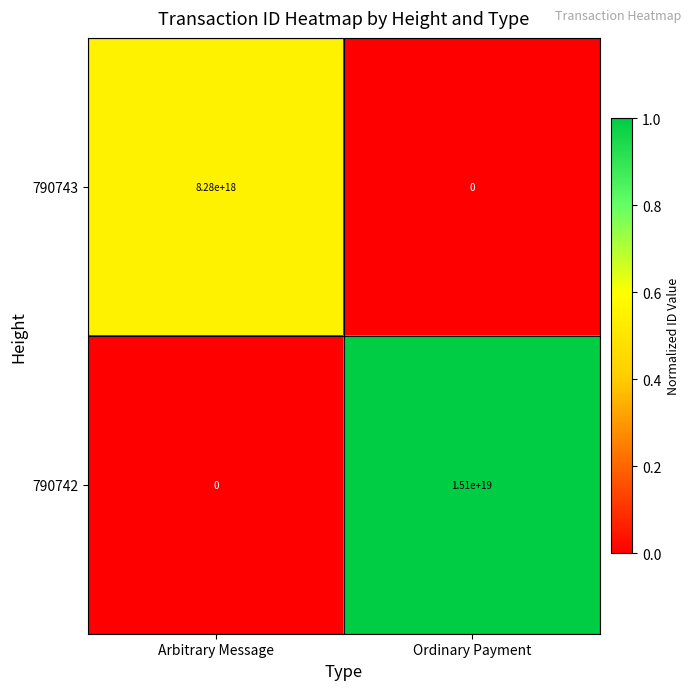

How many distinct data groups are displayed?

2